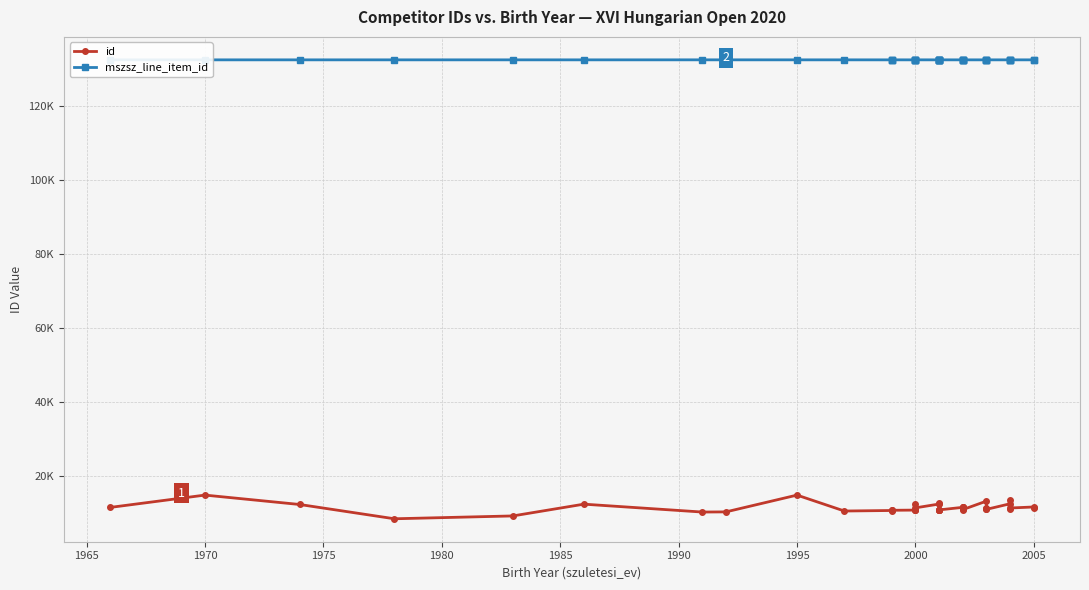

What is the total value across all series at 2005?

144308